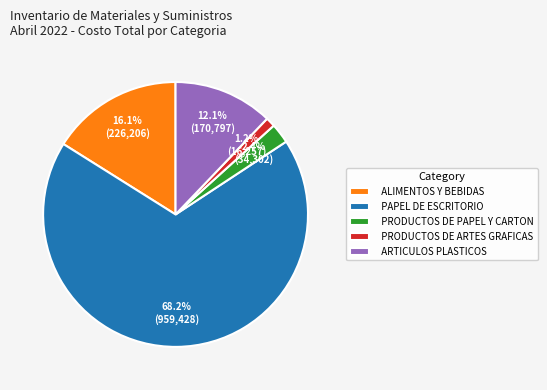

Which slice is the smallest?

PRODUCTOS DE ARTES GRAFICAS